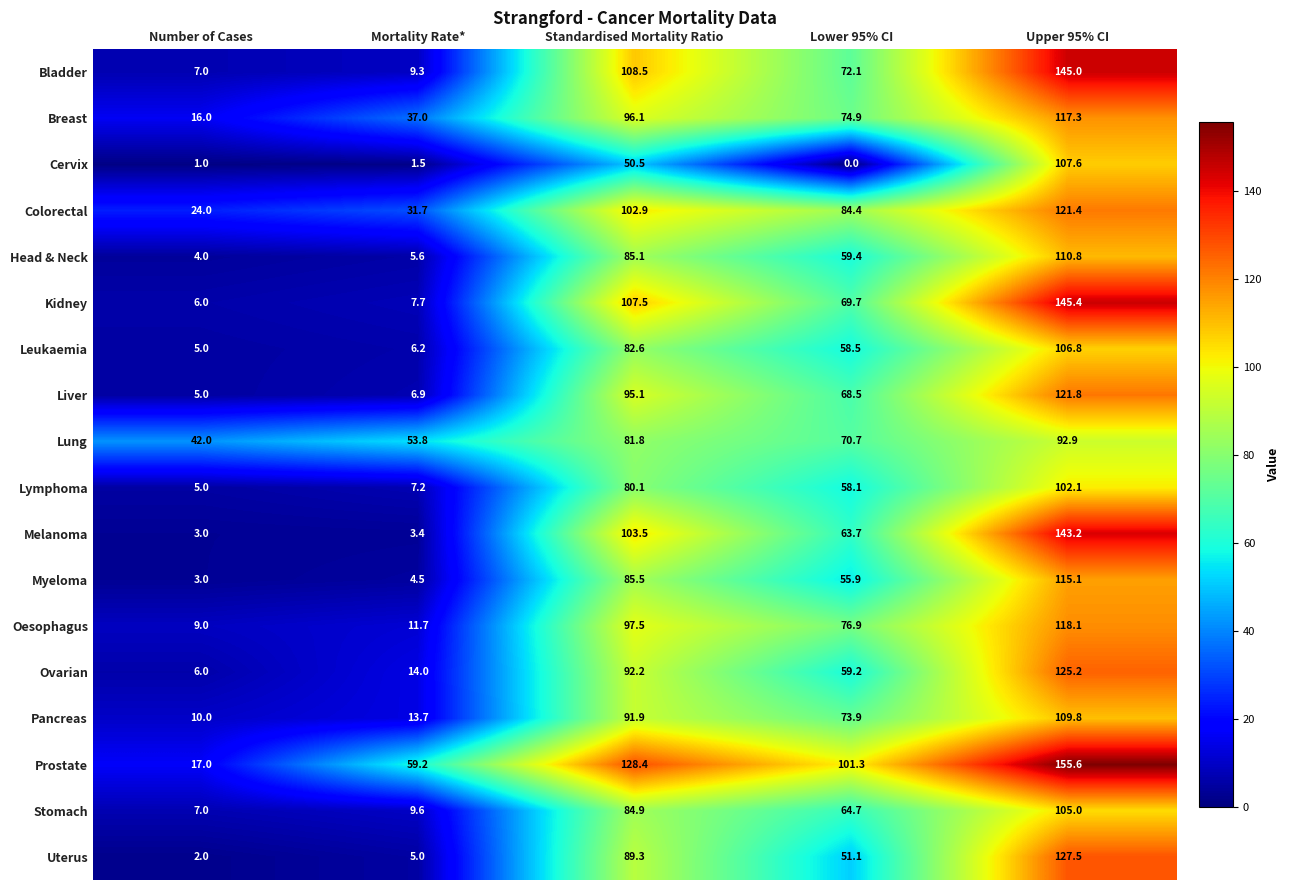

At which label is Leukaemia closest to 55?

Lower 95% CI